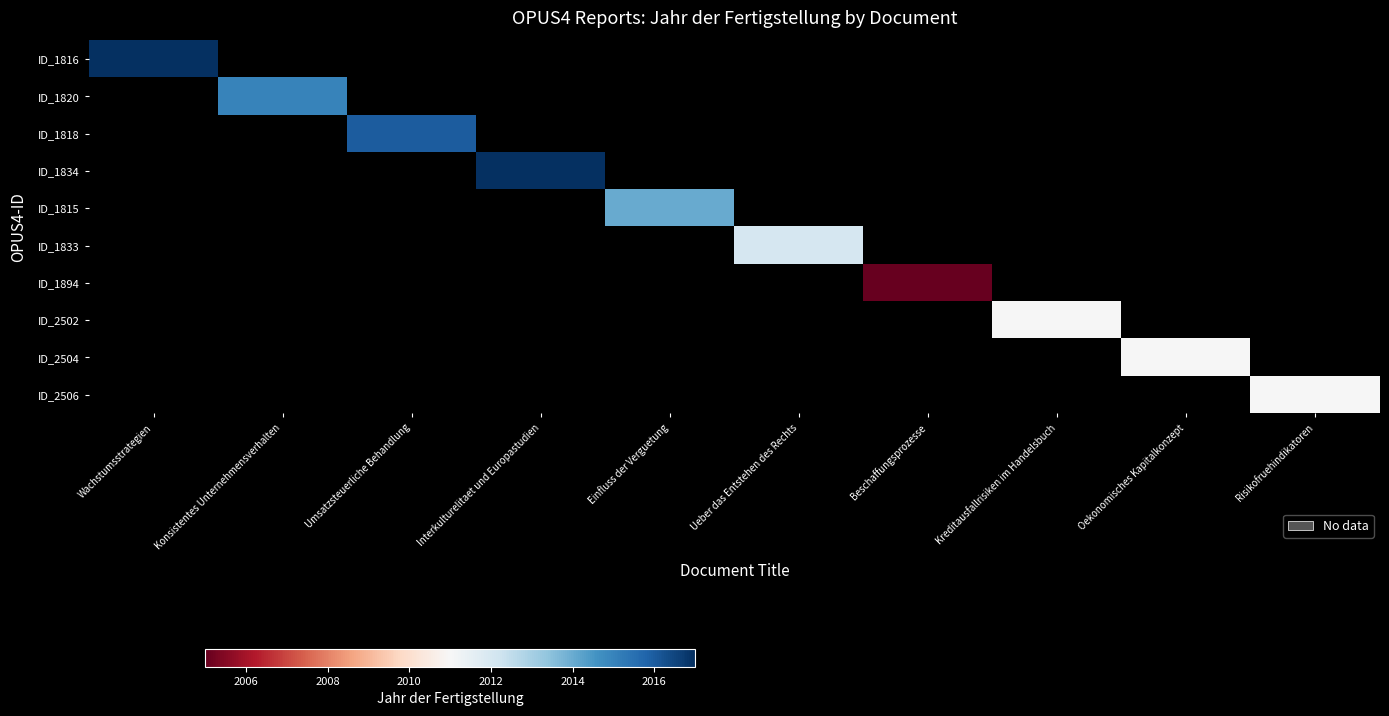

How many values in ID_1833 are above zero?

1